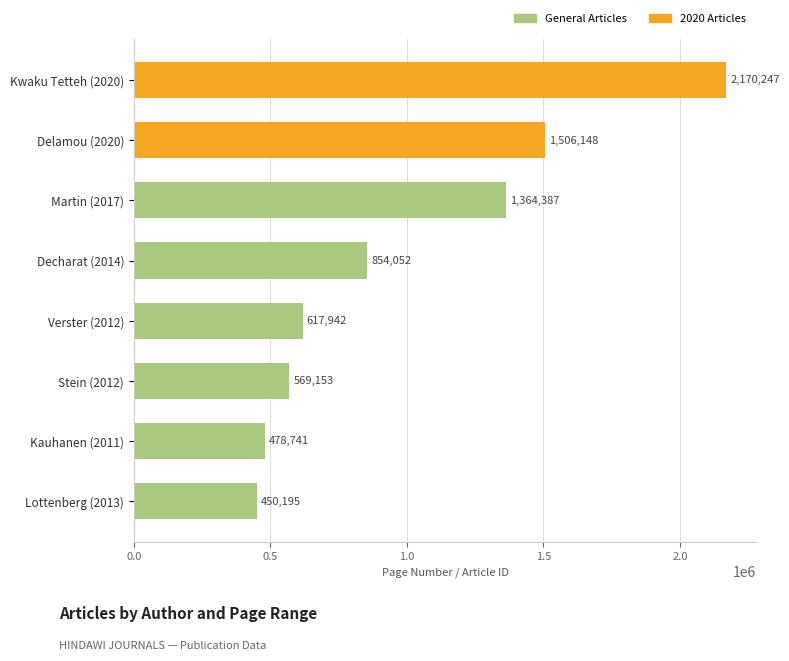

Rank the categories by value from highest to lowest.

Kwaku Tetteh (2020), Delamou (2020), Martin (2017), Decharat (2014), Verster (2012), Stein (2012), Kauhanen (2011), Lottenberg (2013)